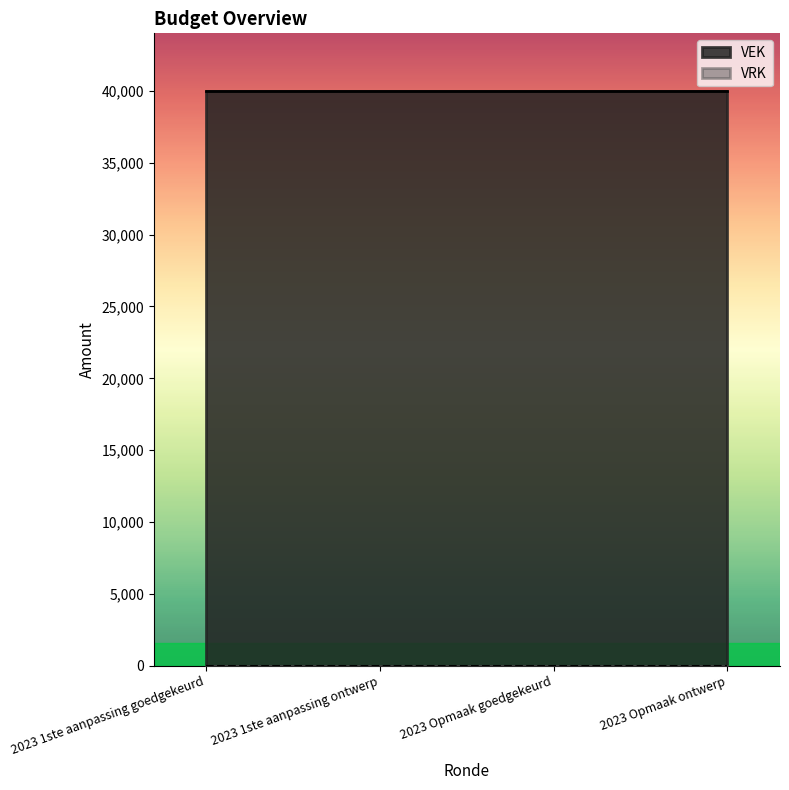

Reading left to right, what are all the values shown in this chart?

VEK: 40000	40000	40000	40000
VRK: 0	0	0	0